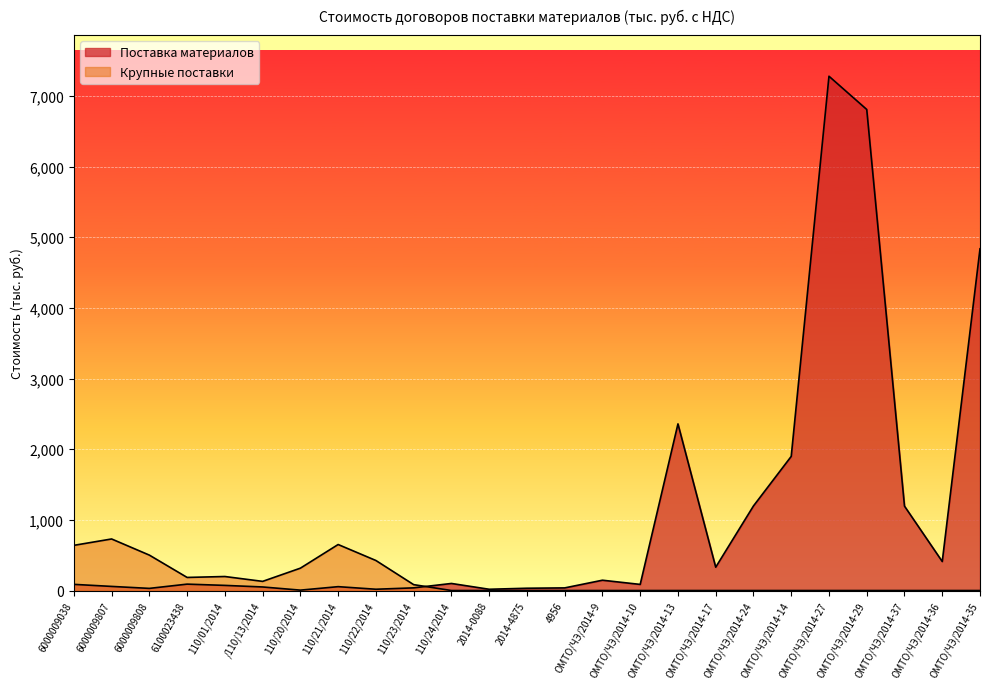

How many categories are shown in the chart?

25